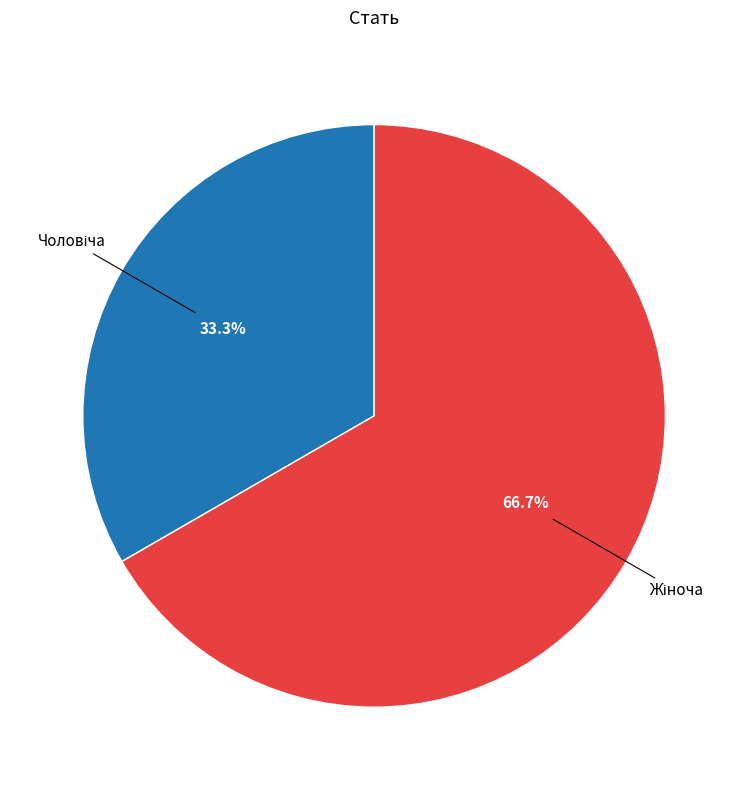

Is there any slice that represents more than half of the pie?

Yes